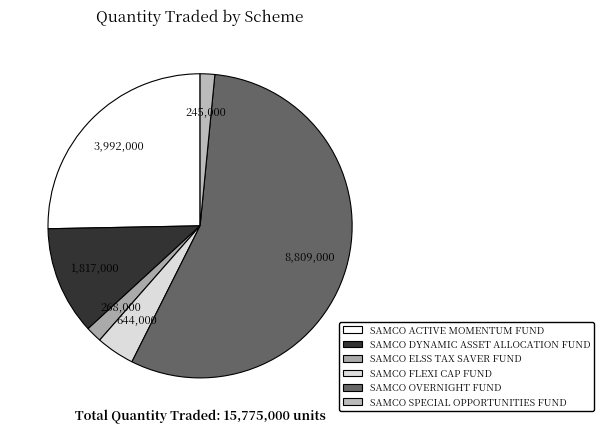

What is the change in value from SAMCO ACTIVE MOMENTUM FUND to SAMCO OVERNIGHT FUND?

+4817000